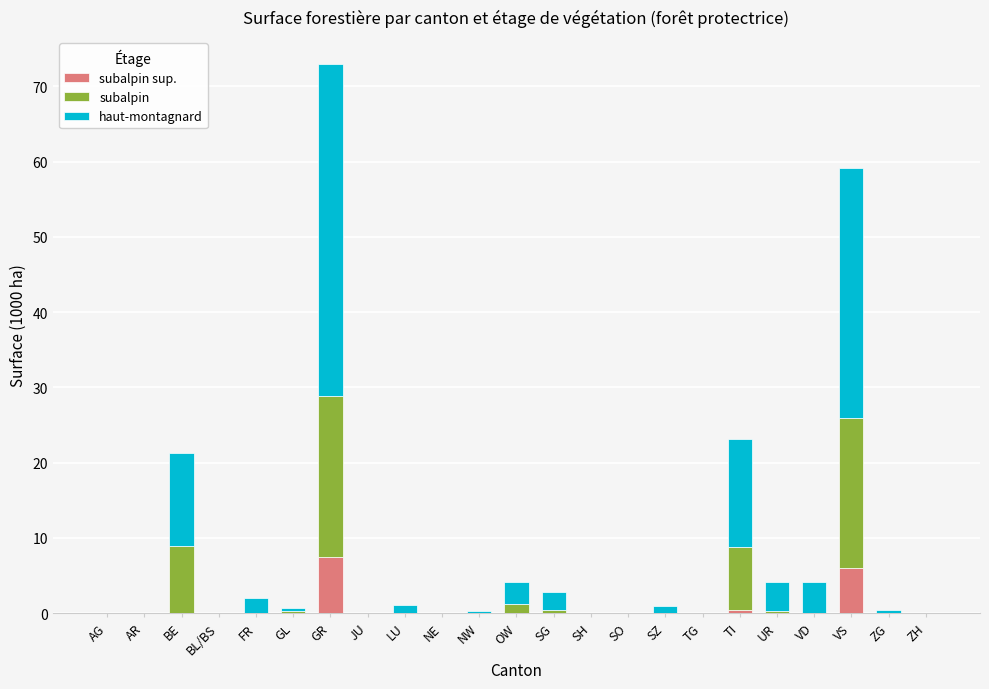

The subalpin sup. series shows -5.0 at TG. True or false?

False